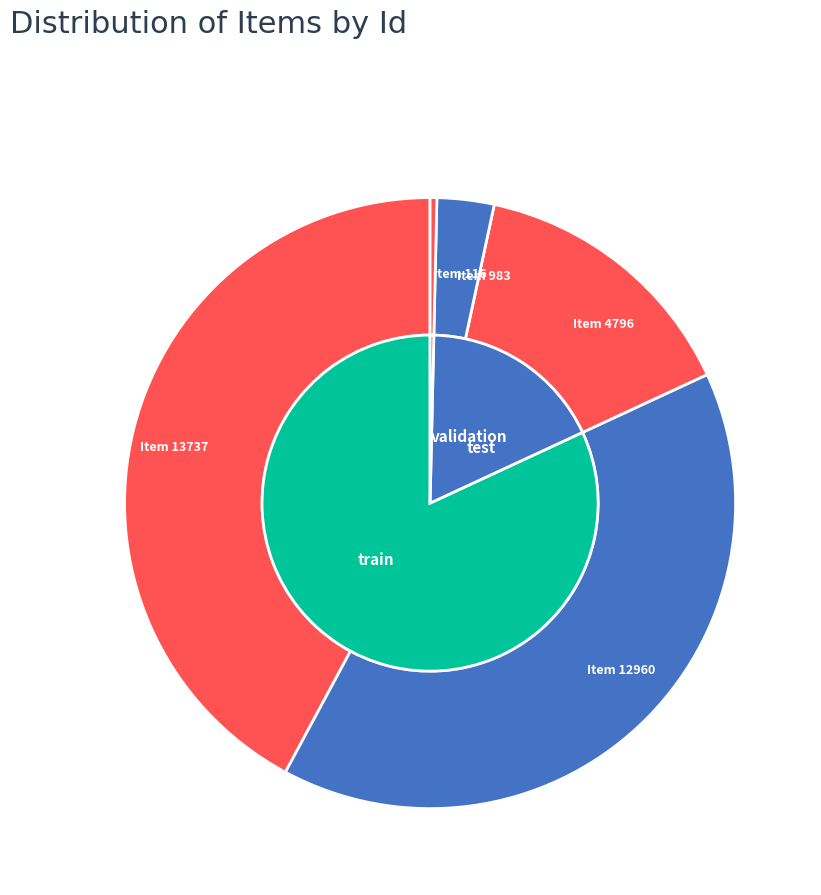

Is the sum of Item 983 and Item 13737 greater than half?

No